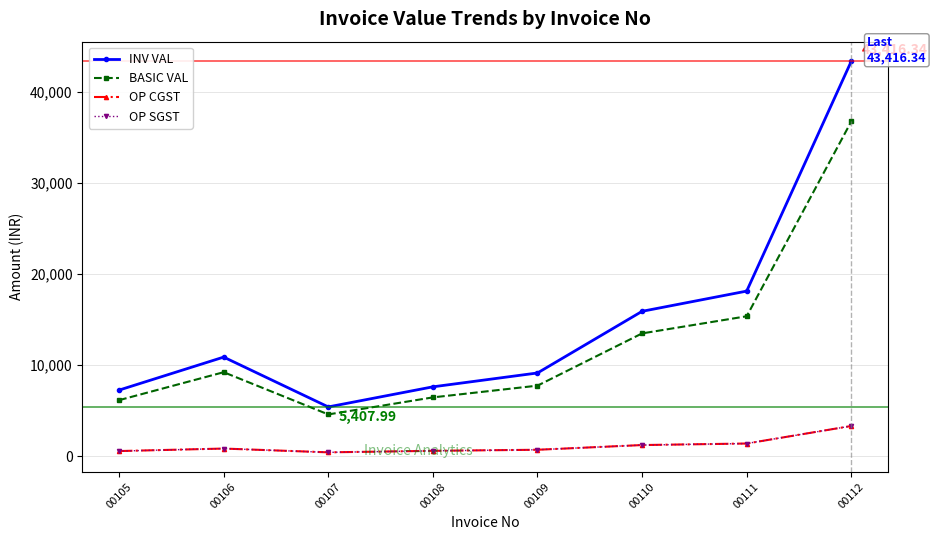

What is the total value across all series at 00105?

14514.0